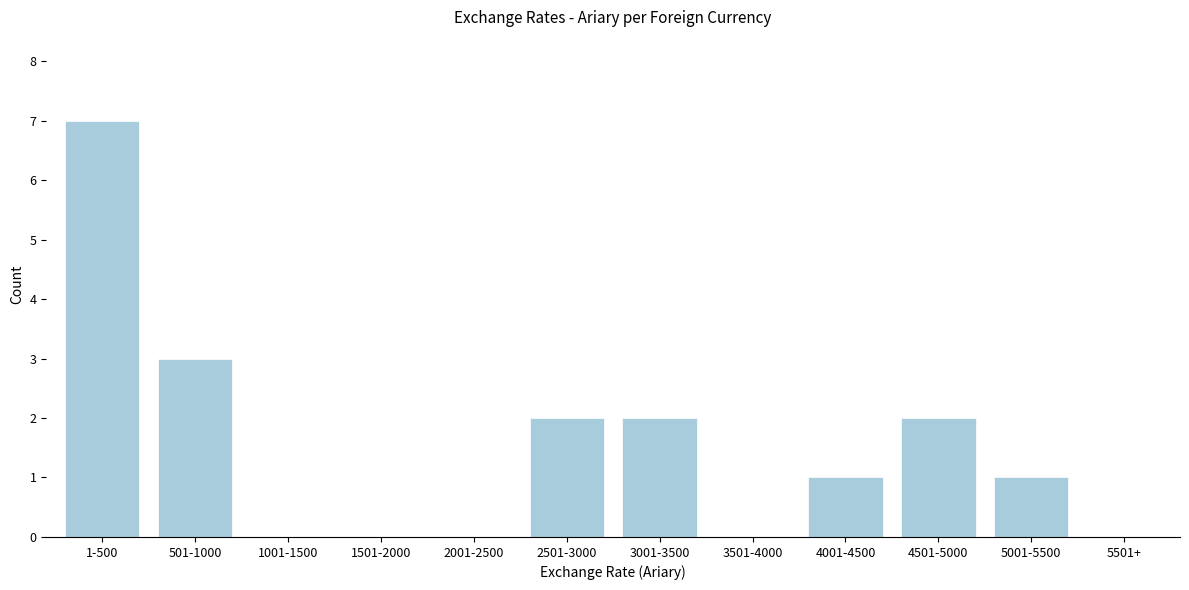

Reading left to right, transcribe all the data shown in this chart.

1-500=7	501-1000=3	1001-1500=0	1501-2000=0	2001-2500=0	2501-3000=2	3001-3500=2	3501-4000=0	4001-4500=1	4501-5000=2	5001-5500=1	5501+=0